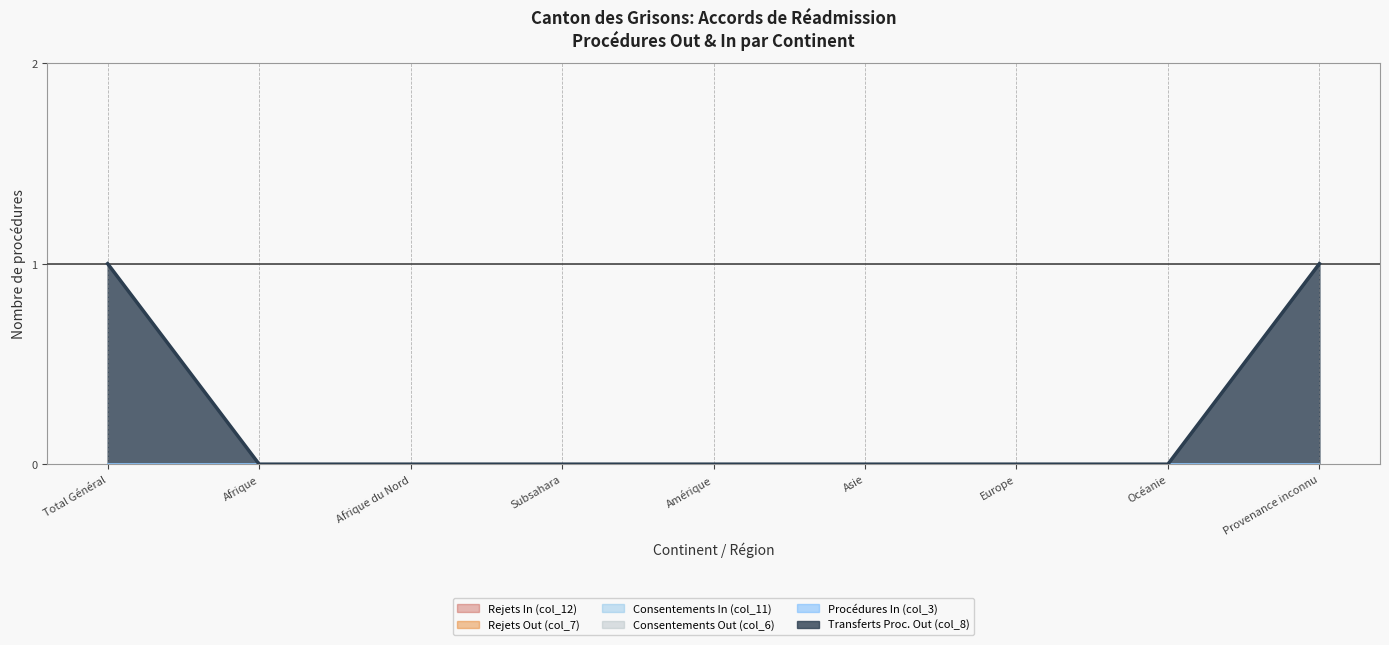

True or false: Consentements Out (col_6) and Consentements In (col_11) intersect in this chart.

False